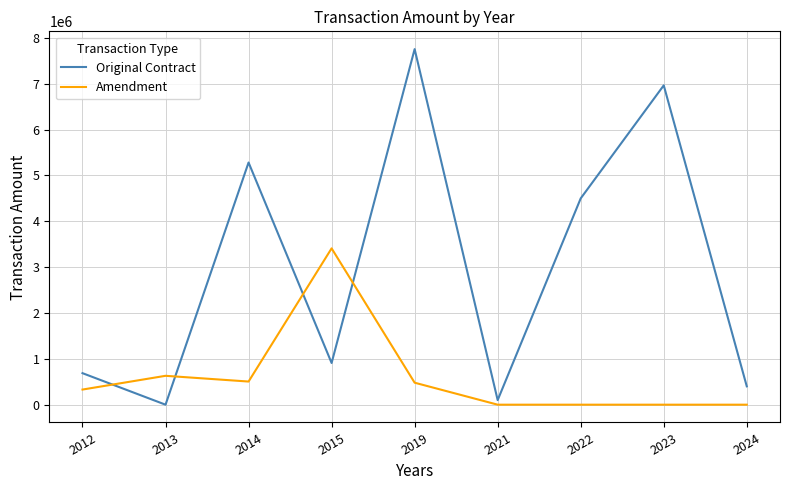

True or false: Original Contract and Amendment cross at least once.

True